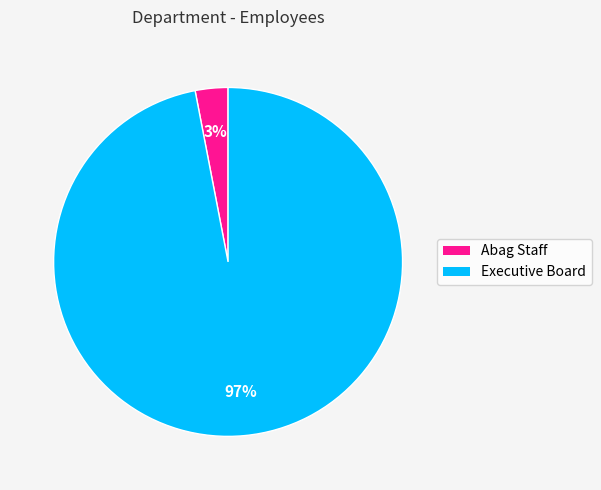

Which has a higher value, Abag Staff or Executive Board?

Executive Board